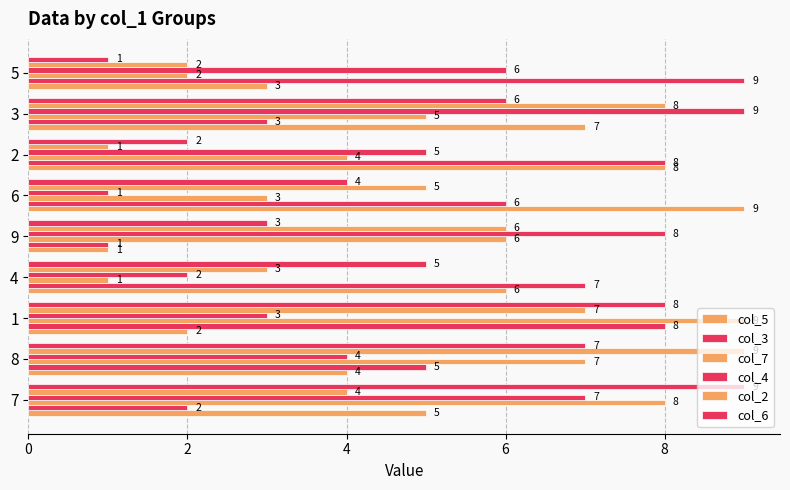

What is the value of the col_7 bar at the 1st from the left?

8